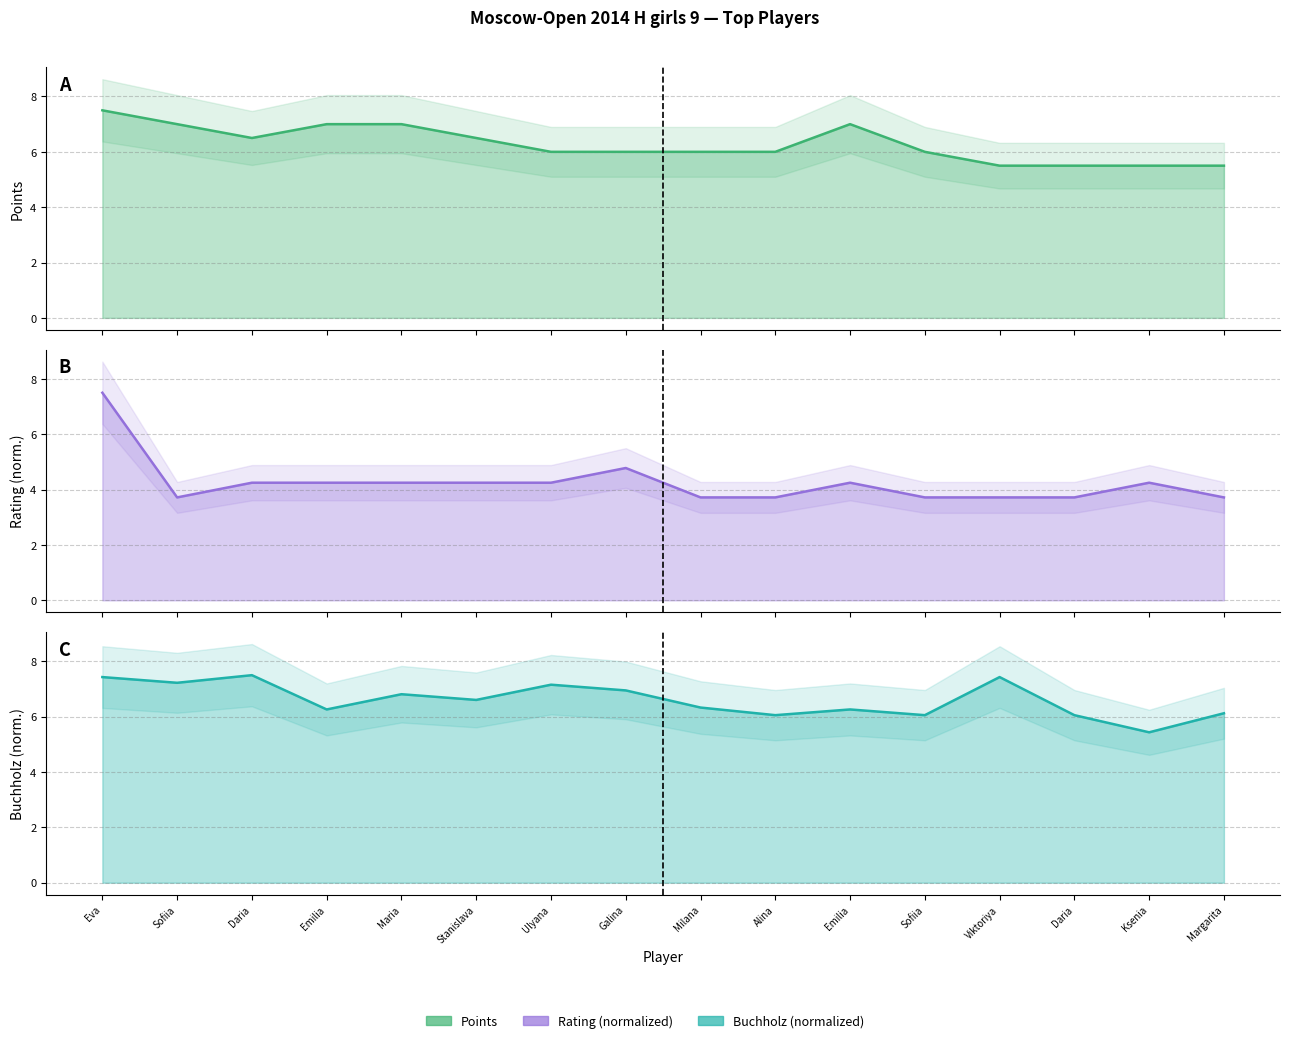

How many interior local valleys does the Buchholz (normalized) series have?

6